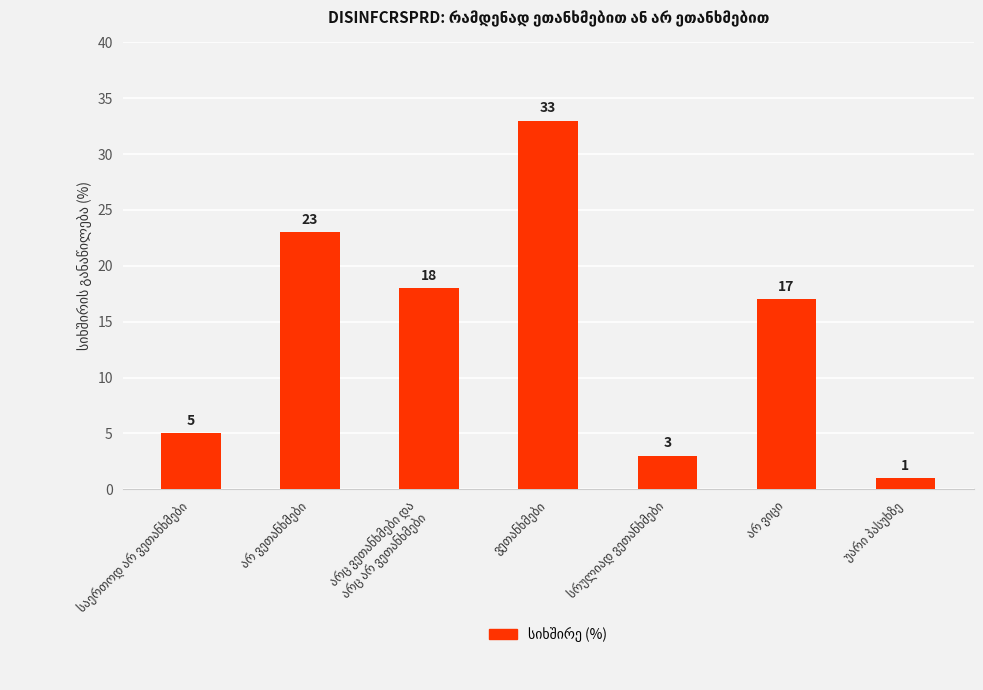

How many bars are there in total?

7